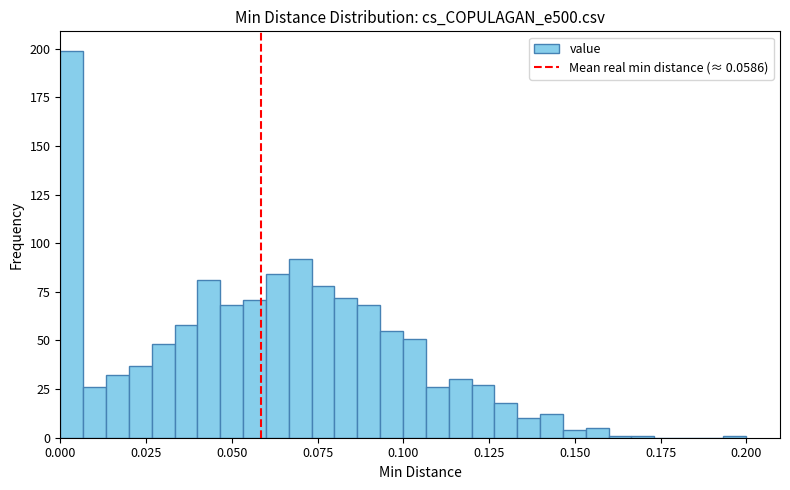

Read against the x-axis, roughly where is the centre of the tallest bar?

0.005